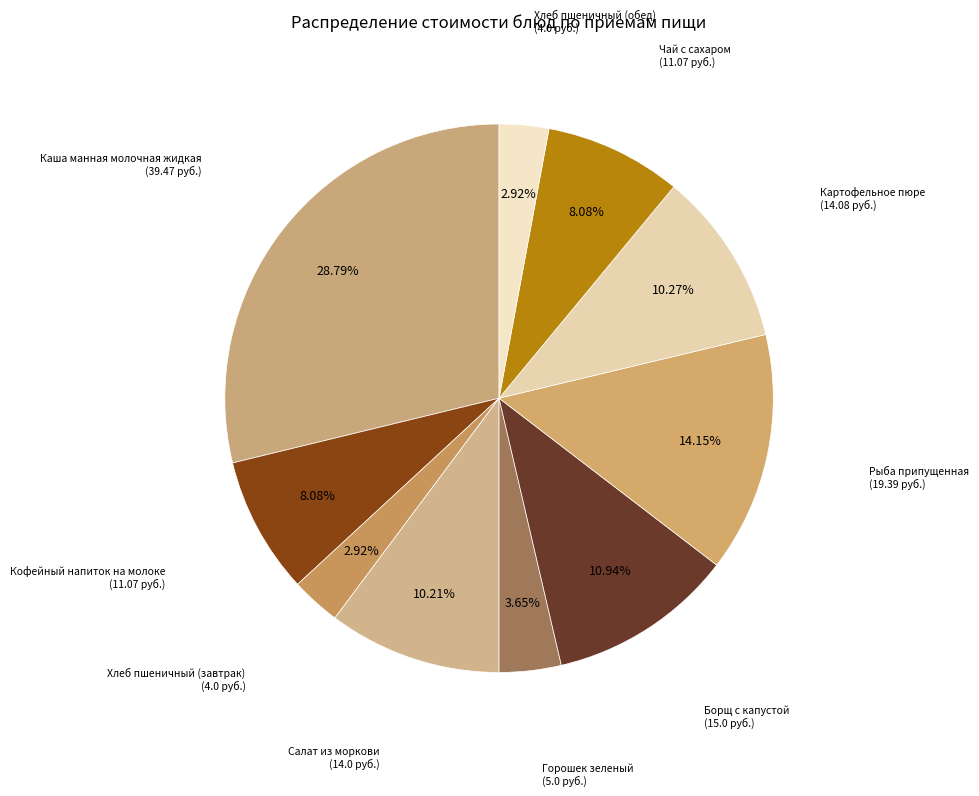

What percentage is the Картофельное пюре slice, to the nearest percent?

10%